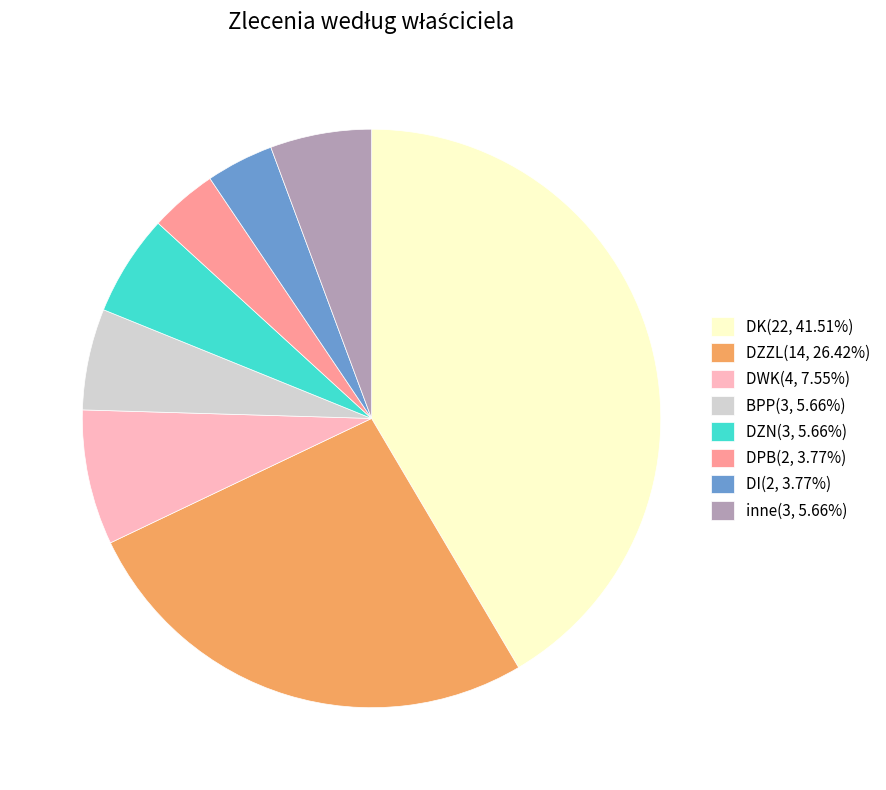

Combined, do BPP(3, 5.66%) and DK(22, 41.51%) account for over 50%?

No